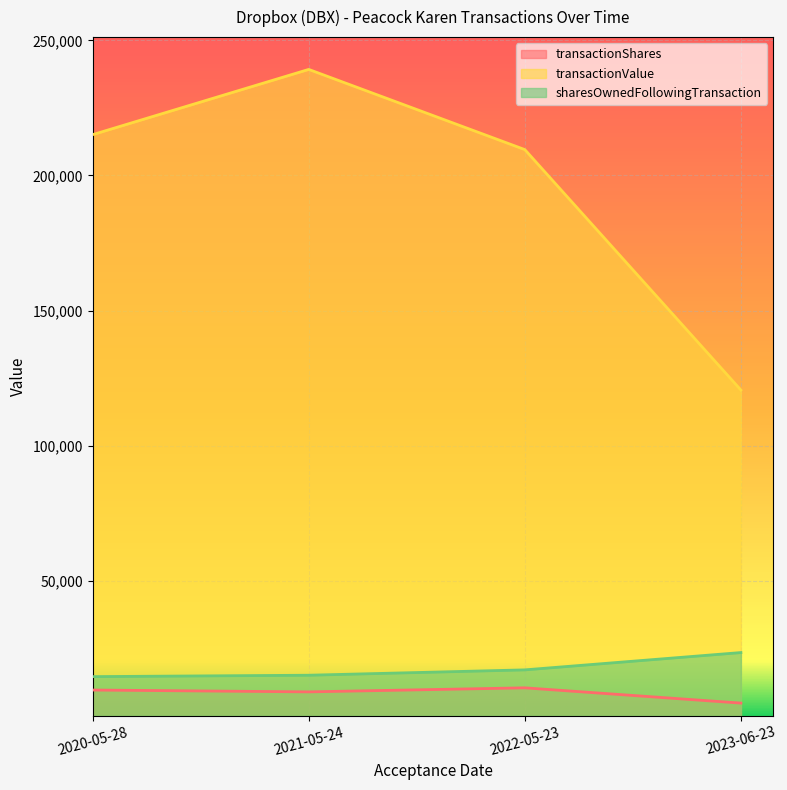

What is the average value of the transactionValue series?

196124